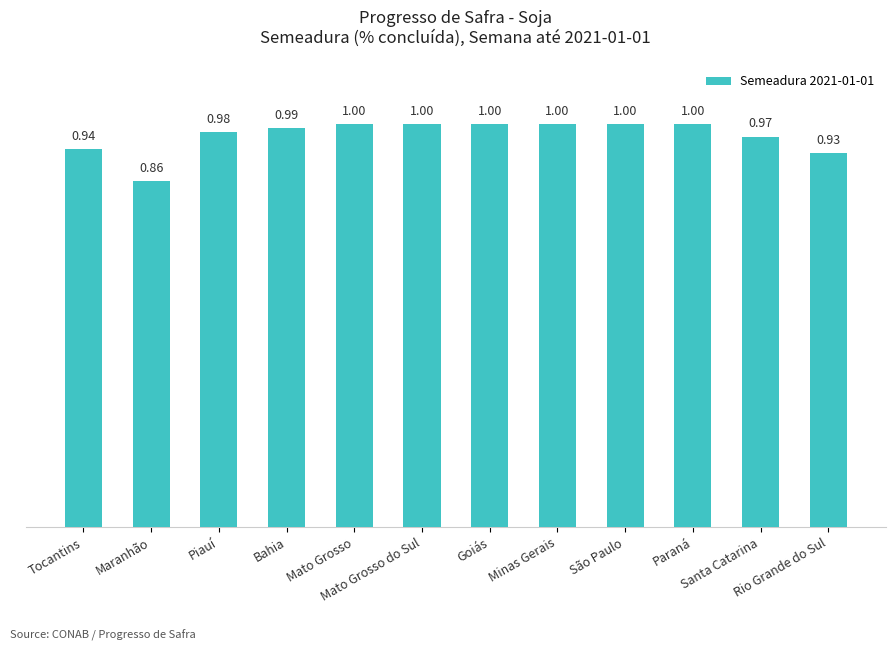

What is the difference between the second highest and second lowest values?

0.1